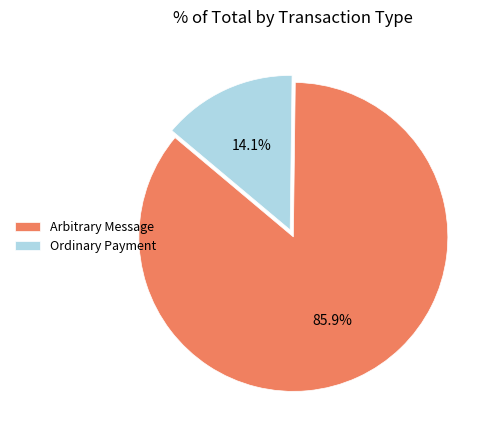

Between Arbitrary Message and Ordinary Payment, which is larger?

Arbitrary Message